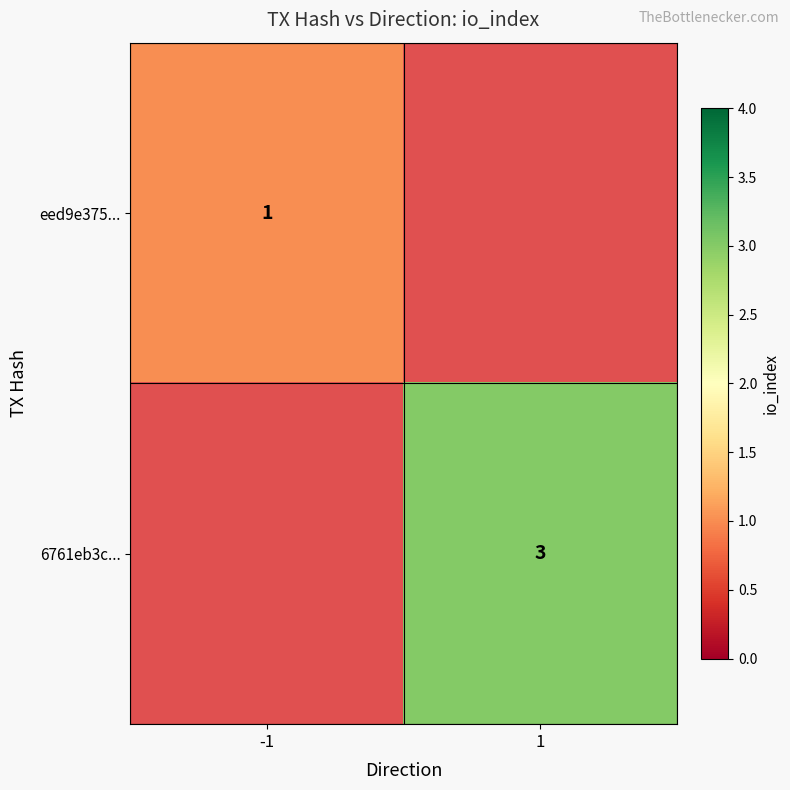

Which label corresponds to the smallest value in the chart?

-1